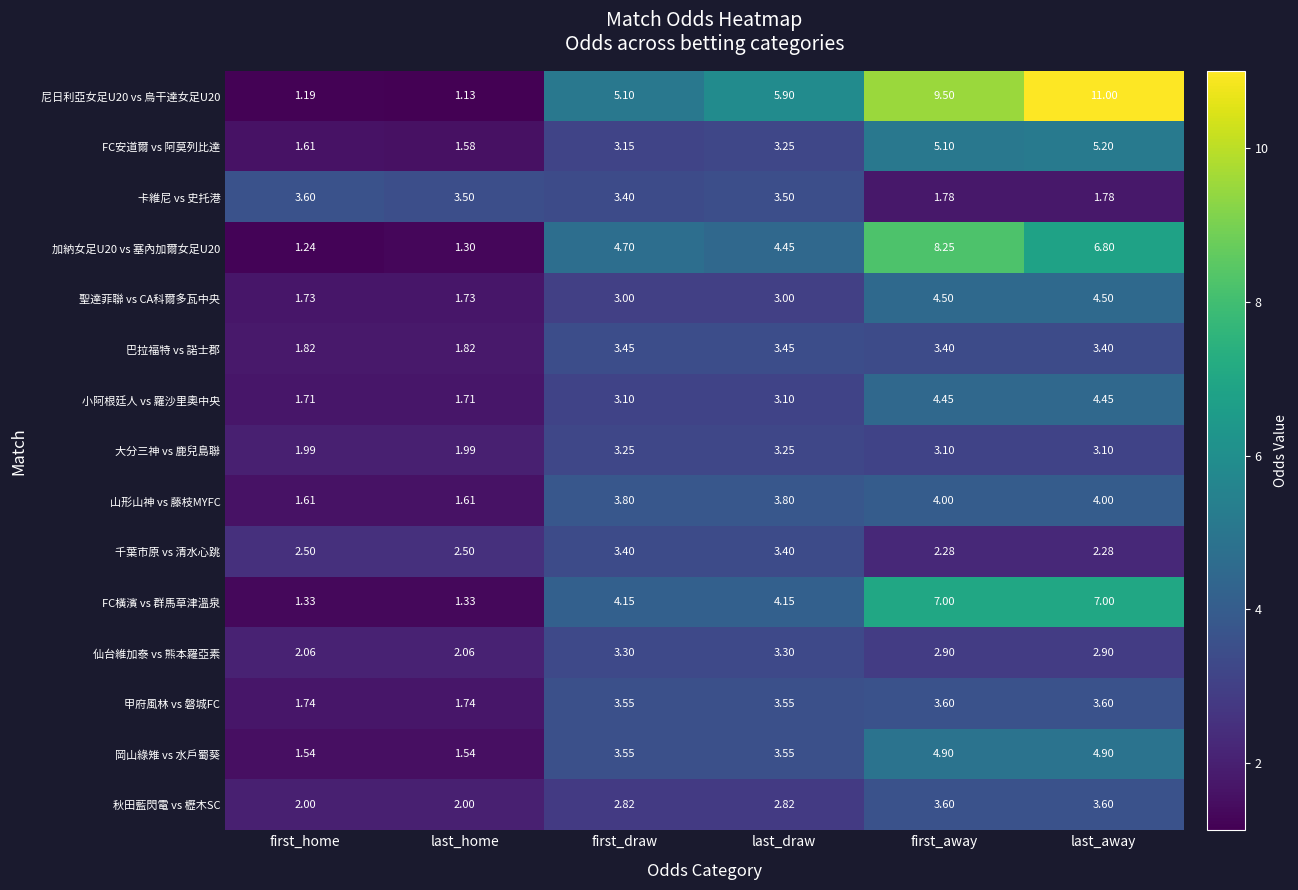

Where is 尼日利亞女足U20 vs 烏干達女足U20 nearest to the value 6?

last_draw